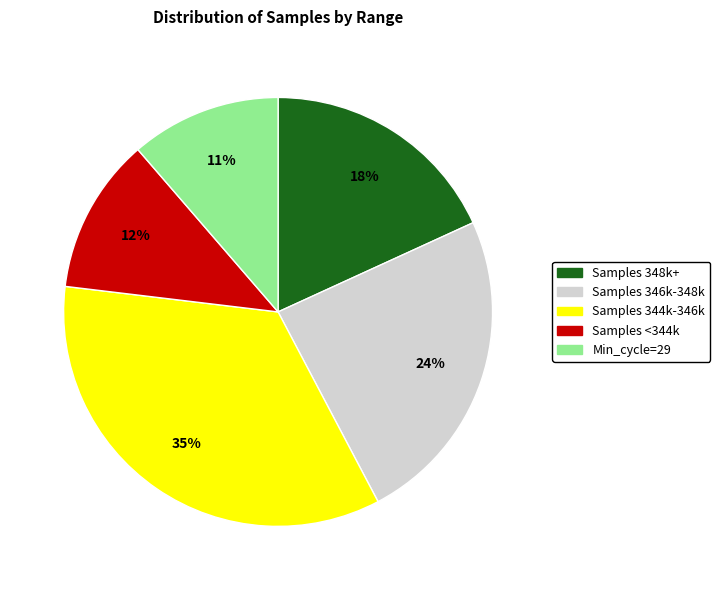

Does any single category account for the majority?

No